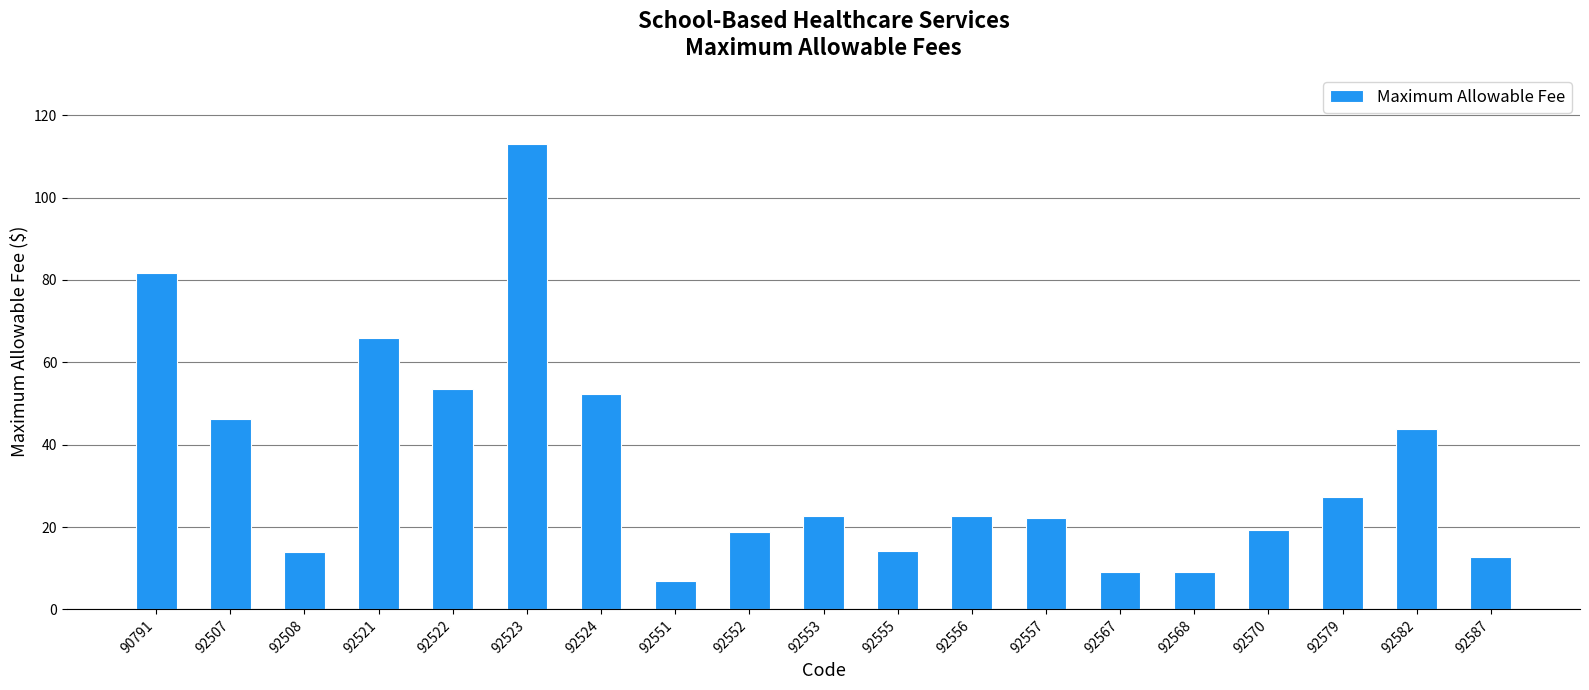

What value does the data have at 92570?

19.2